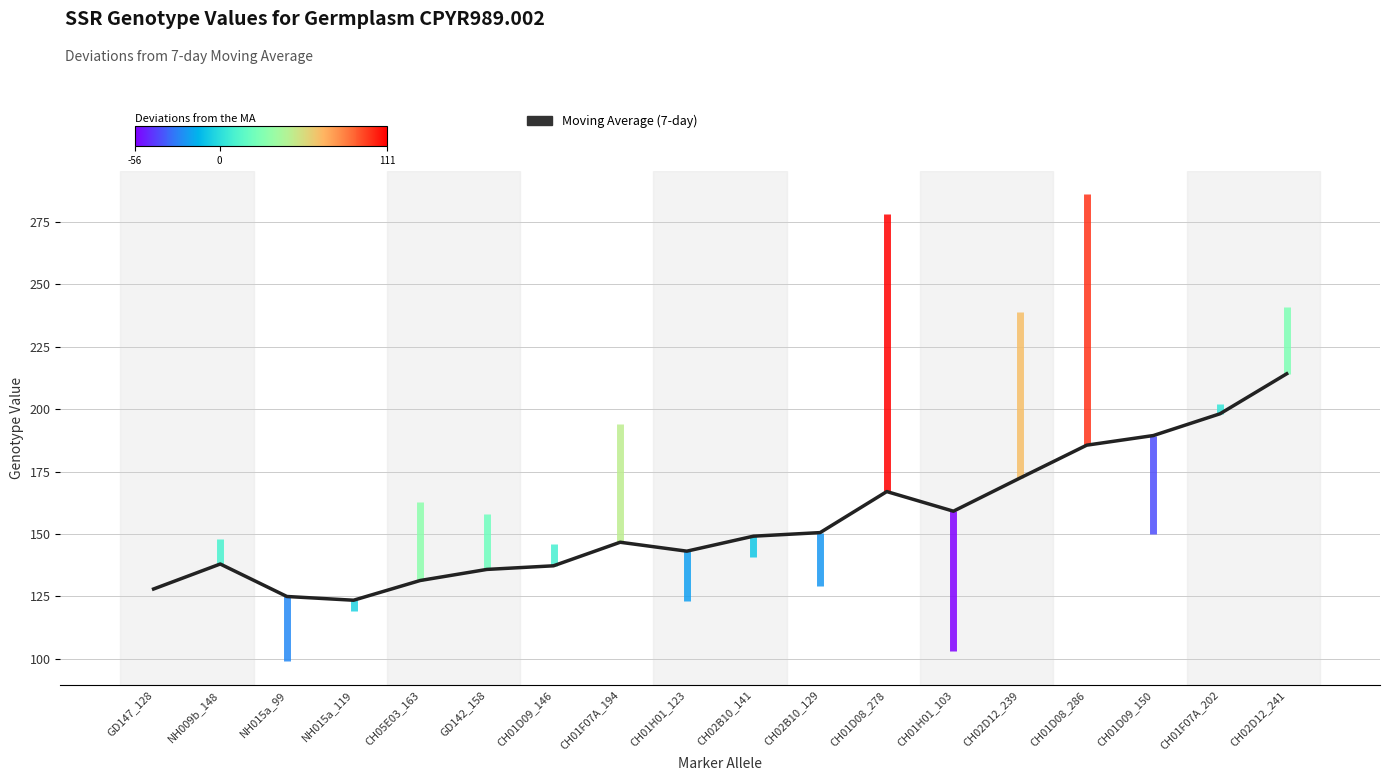

Which category has the lowest value across all series?

NH015a_119